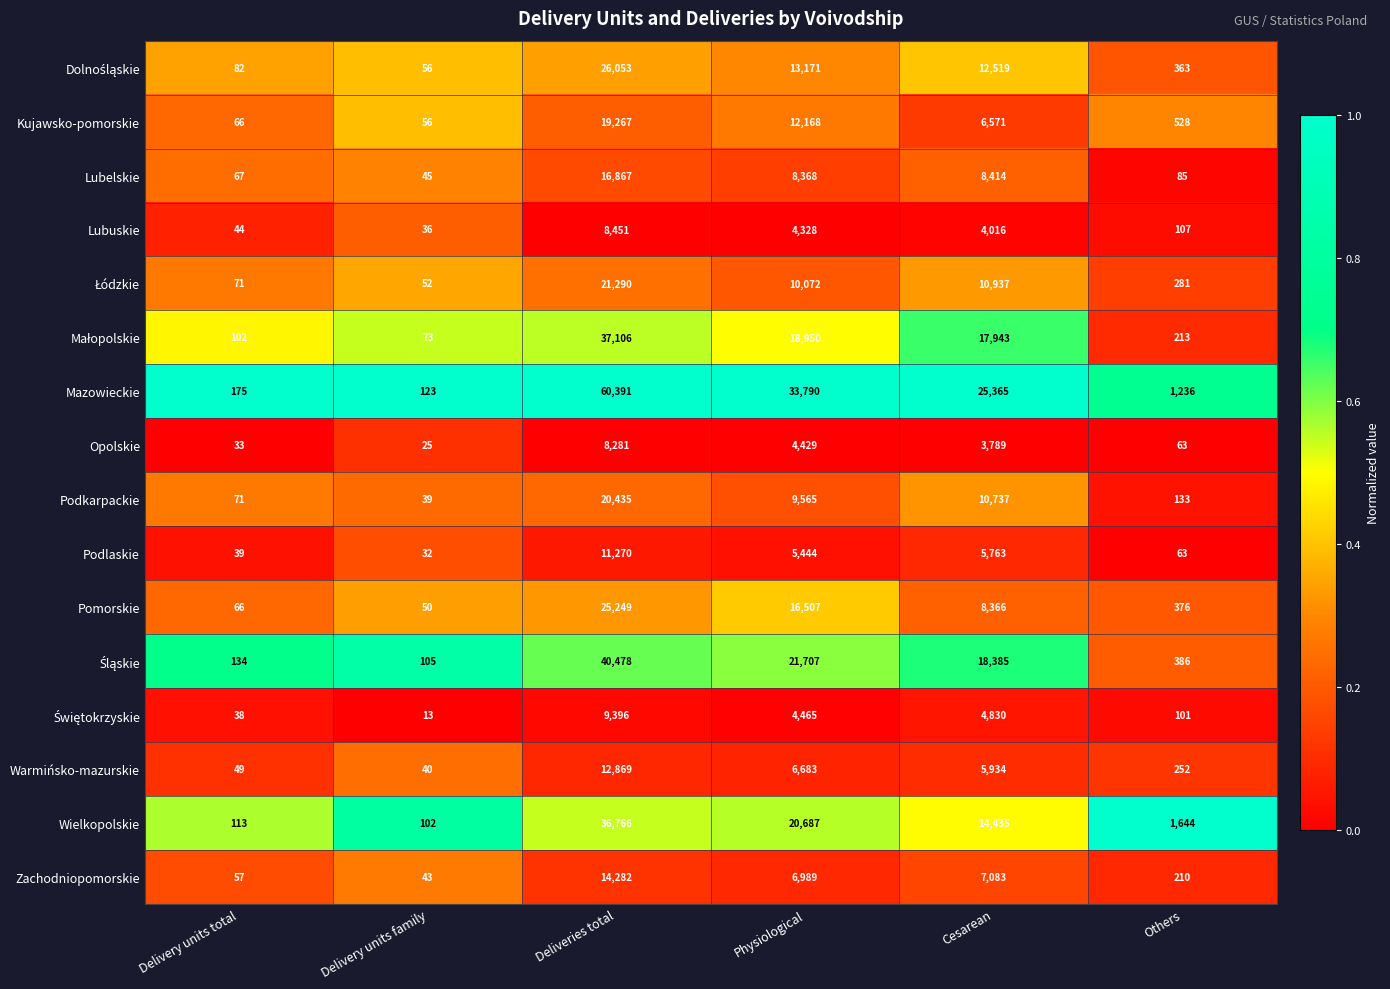

What is the spread (max minus min) of values at Deliveries total?

52110